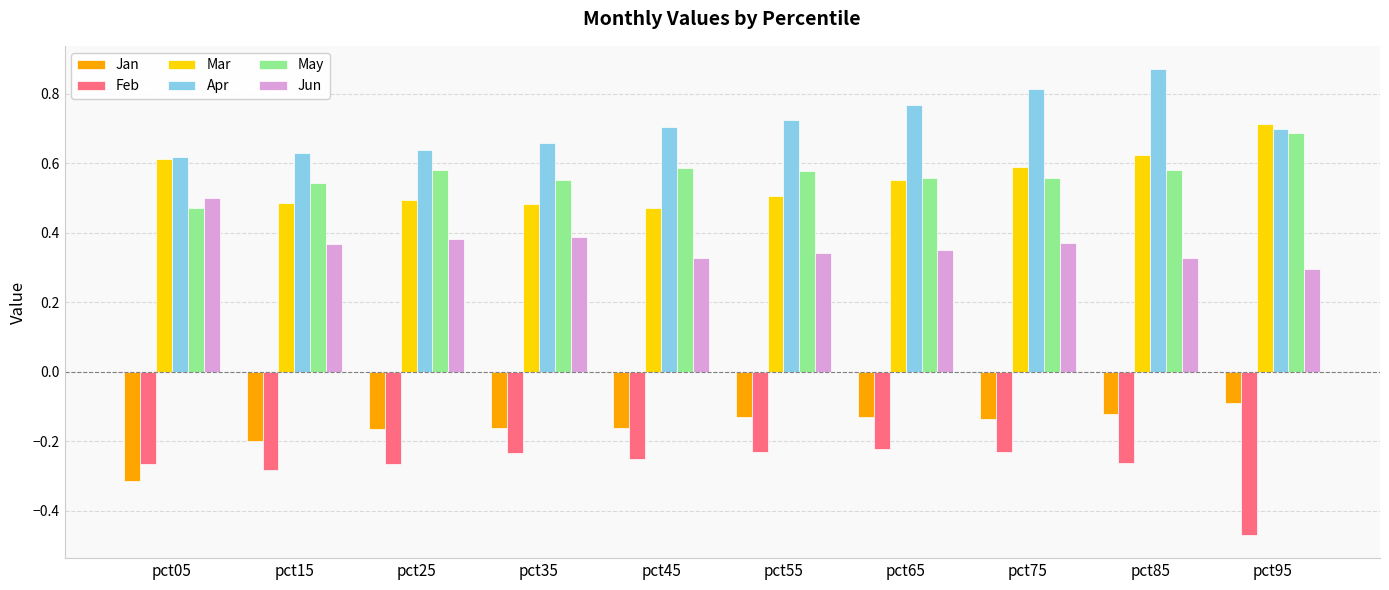

How many data points does each series have?

10